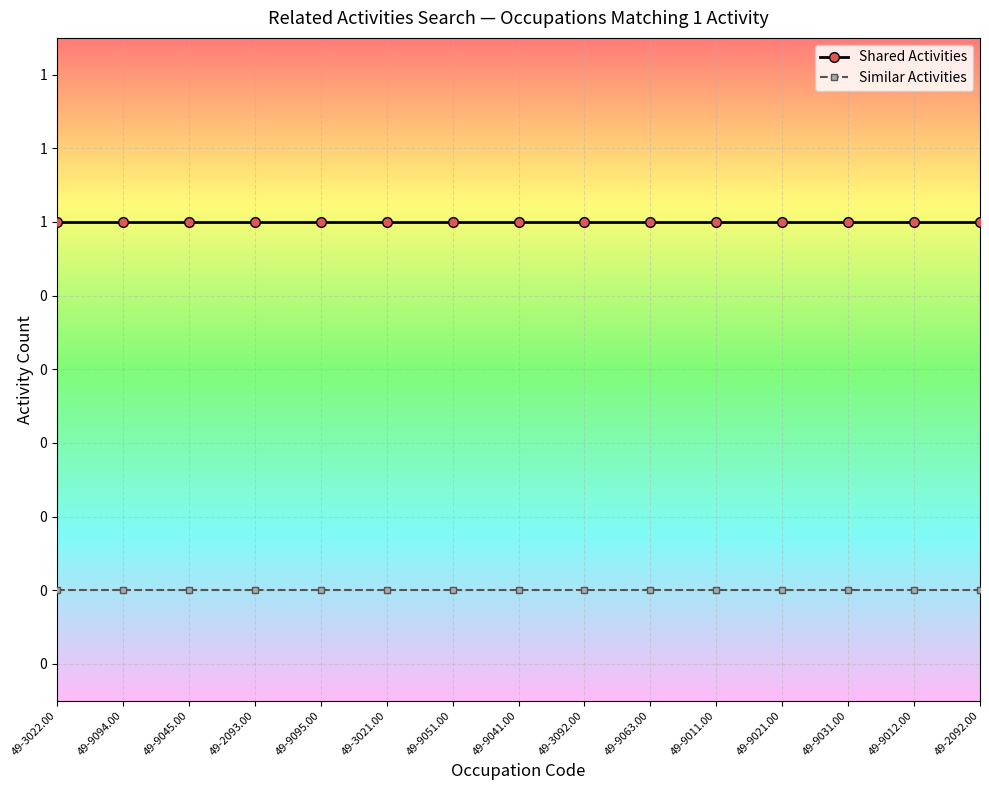

Which category has the lowest value in the Similar Activities series?

49-3022.00